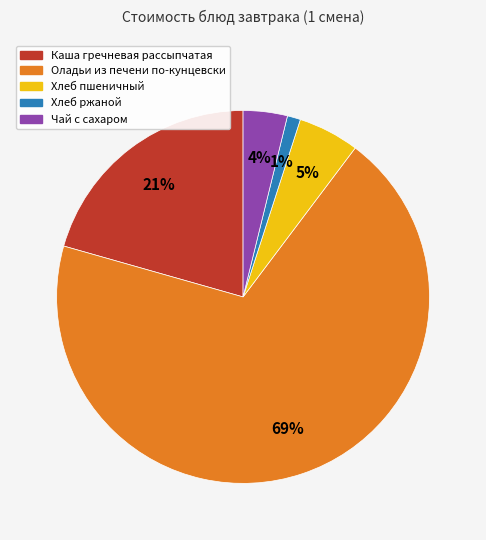

To the nearest percent, what portion does Хлеб ржаной represent?

1%